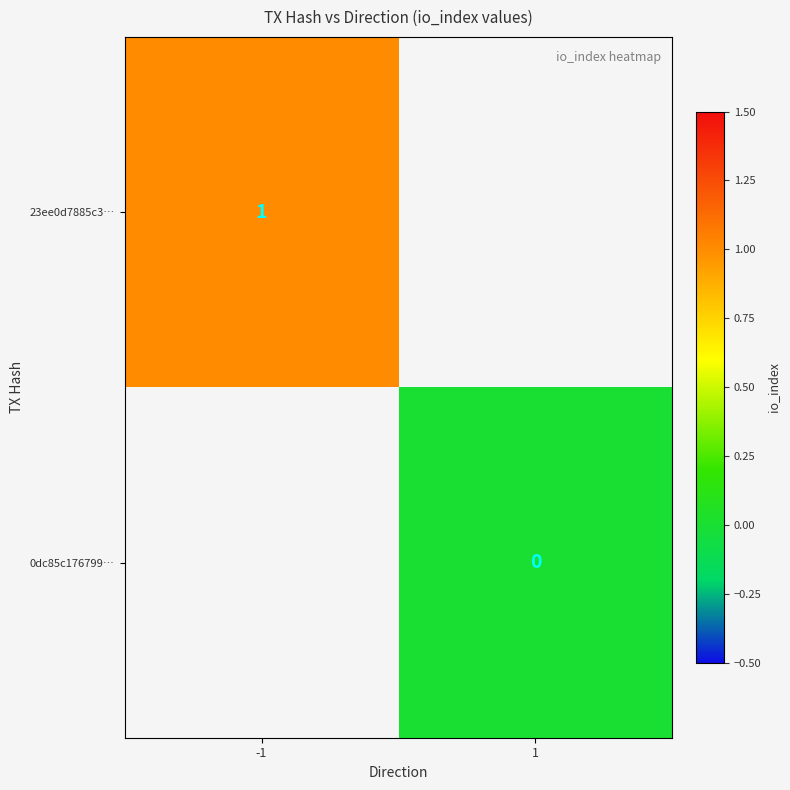

The value of 23ee0d7885c3… at -1 is 1. True or false?

True